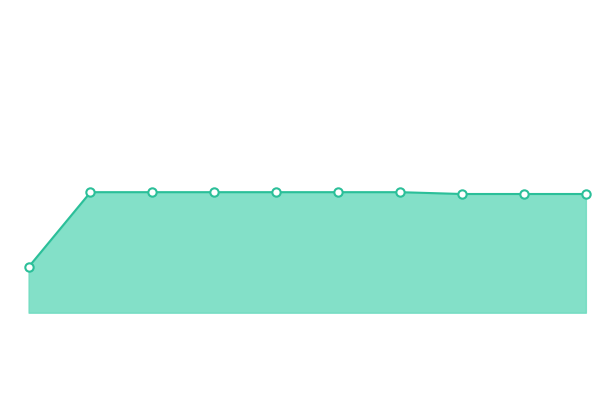

Does the chart have visible grid lines?

No